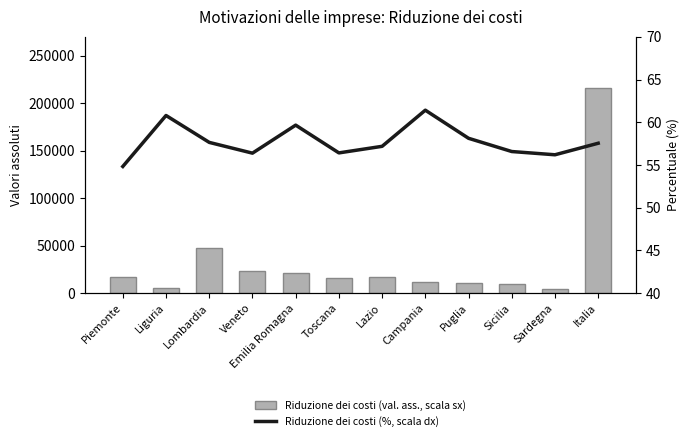

At which category is the sum across all series the highest?

Italia